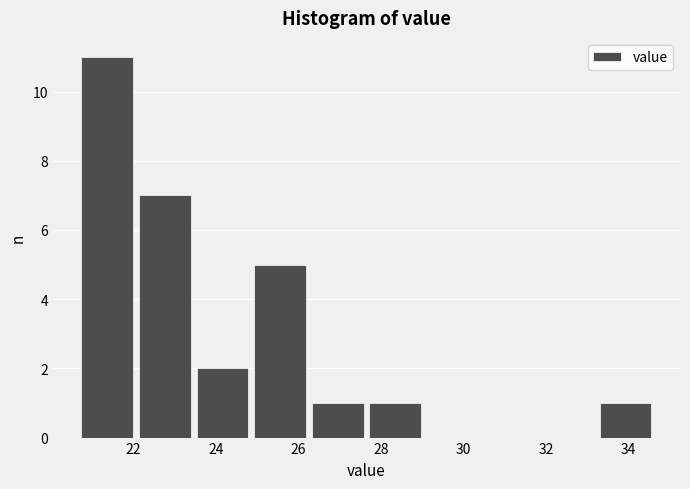

What is the height of the bar covering 22.0 to 23.4 on the x-axis? Neither the bar edges nor the heights are printed on the chart, so give them approximately, as read against the axes.

7